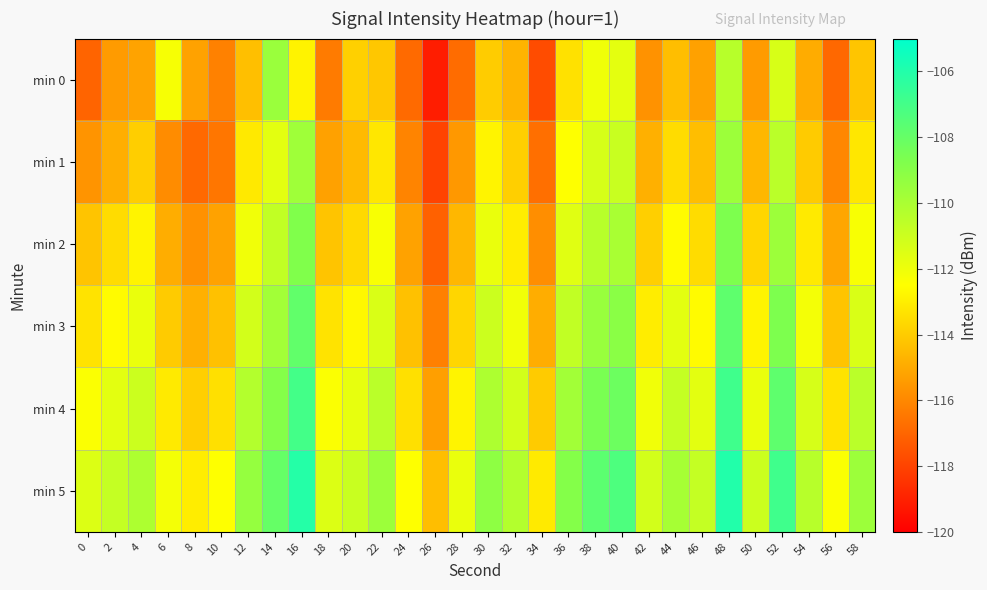

At which category does the chart reach its peak across all series?

48